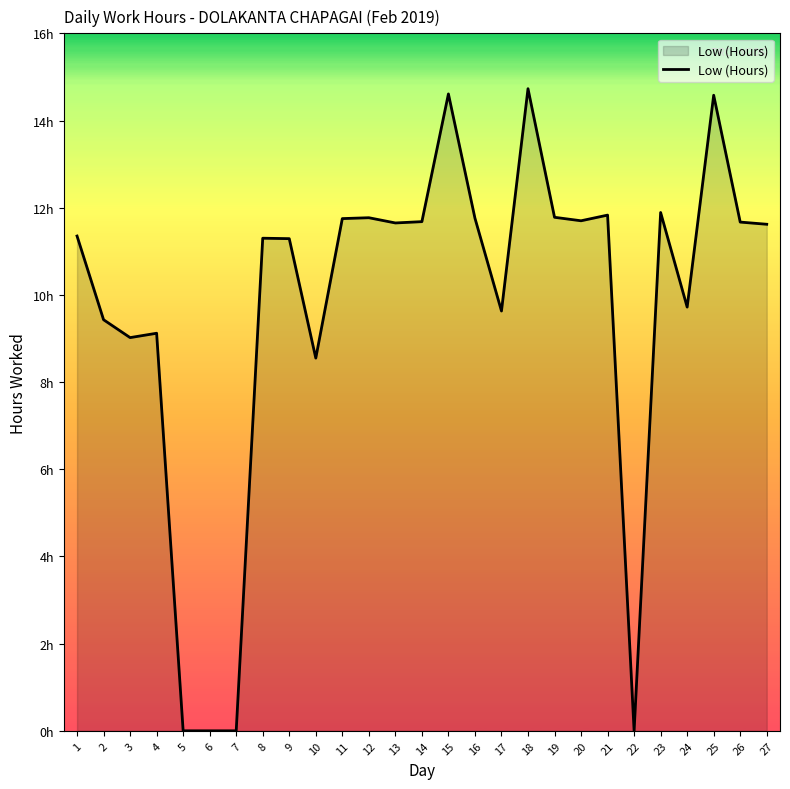

Reading left to right, transcribe all the data shown in this chart.

1=11.3	2=9.4	3=9.0	4=9.1	5=0.0	6=0.0	7=0.0	8=11.3	9=11.3	10=8.6	11=11.8	12=11.8	13=11.7	14=11.7	15=14.6	16=11.8	17=9.6	18=14.7	19=11.8	20=11.7	21=11.8	22=0.0	23=11.9	24=9.7	25=14.6	26=11.7	27=11.6